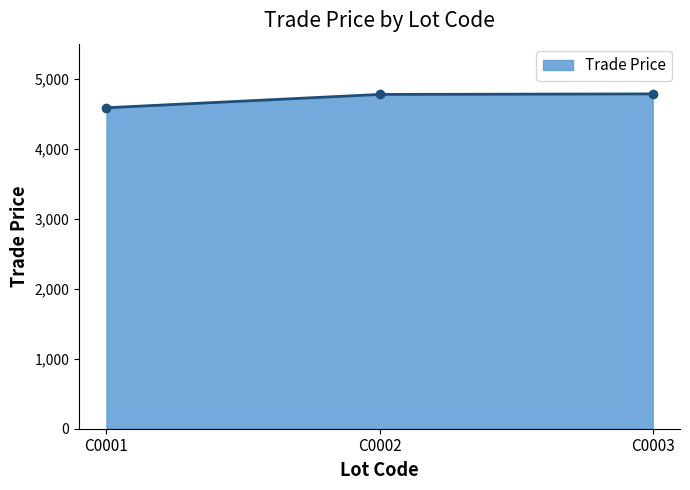

What is the change in value from C0001 to C0003?

+198.2